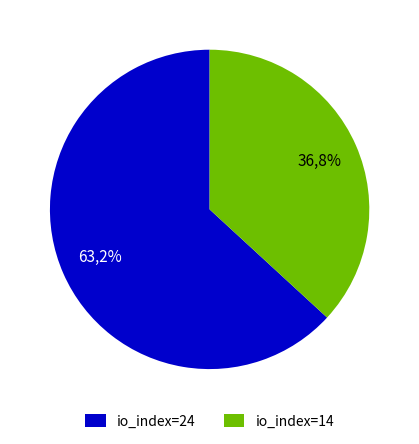

Does io_index=14 account for over 50% of the chart?

No